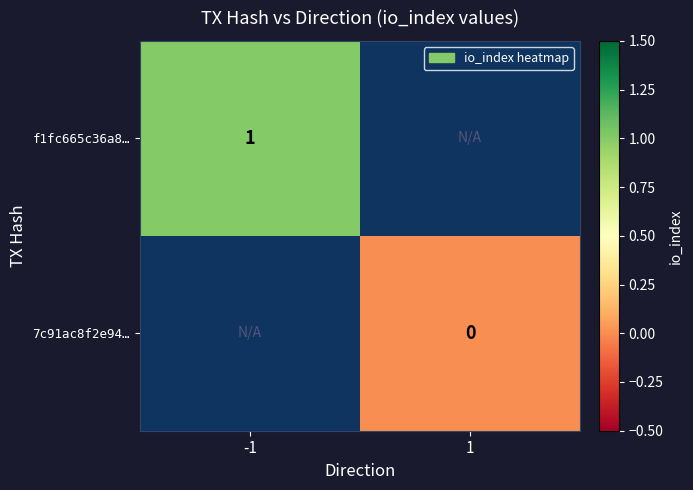

What is the maximum value shown in the chart?

1.0